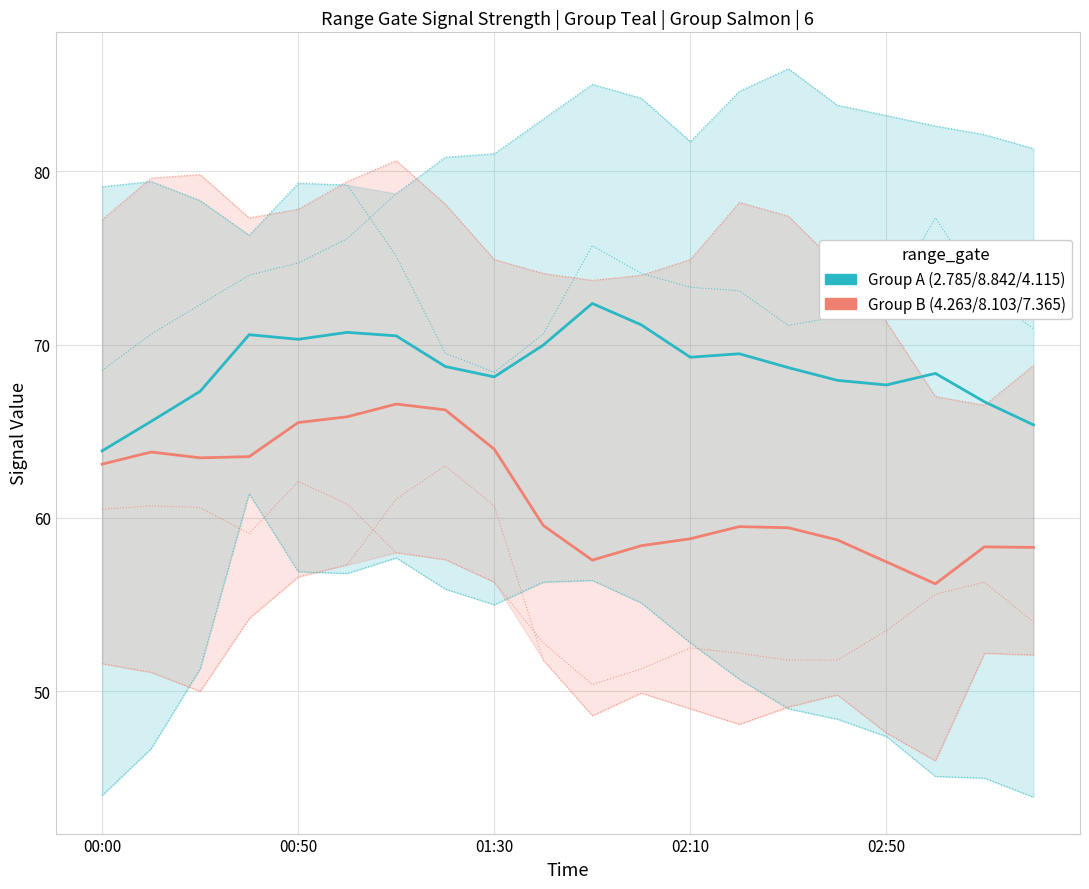

How many data points in Group 4.263/8.103/7.365 are above 59?

12